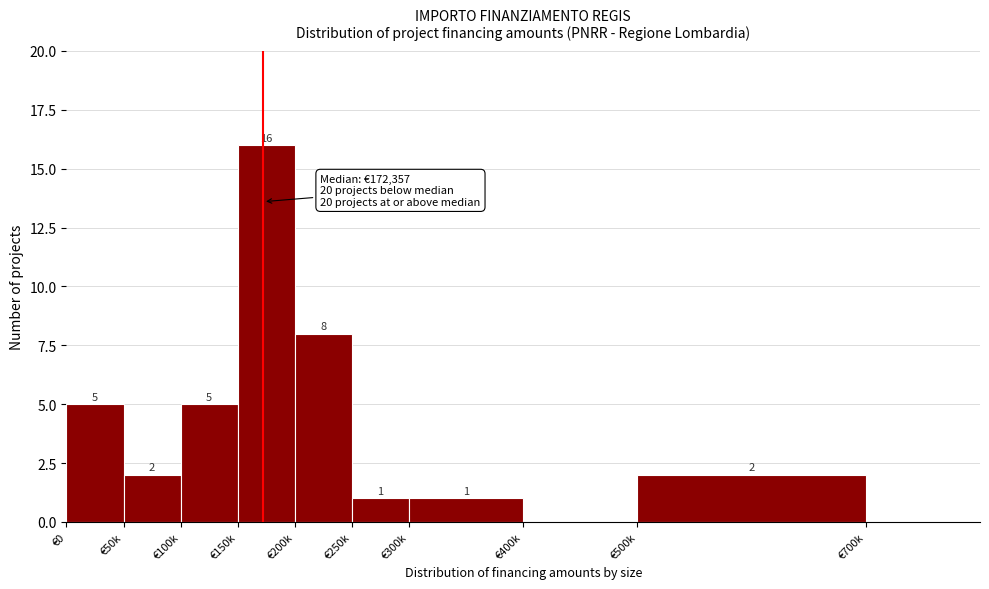

Reading left to right, transcribe all the data shown in this chart.

€0=5	€50k=2	€100k=5	€150k=16	€200k=8	€250k=1	€300k=1	€400k=0	€500k=2	€700k=0